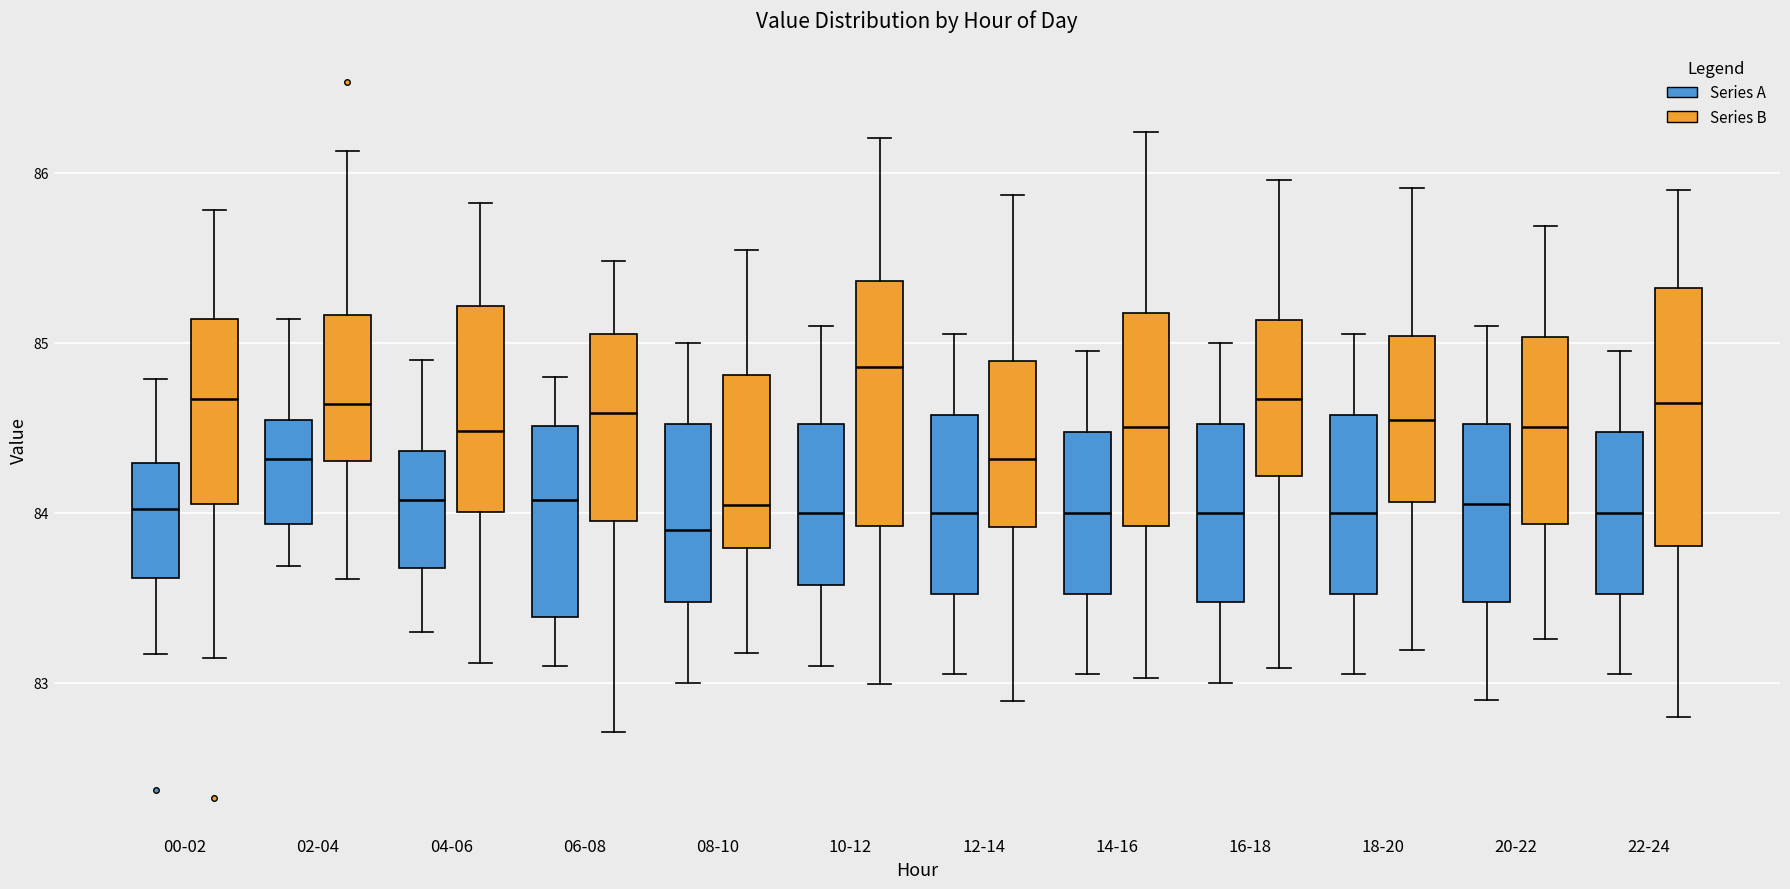

Reading left to right, transcribe this box plot: for each box, give where its median line is, the range the box spans, and where its two whiskers end, as read against the y-axis. The values are not printed on the chart, so give them approximately, as read against the axis.

00-02 (Series A): median 84.0, box 83.6 to 84.3, whiskers 83.2 to 84.8
00-02 (Series B): median 84.7, box 84.1 to 85.1, whiskers 83.1 to 85.8
02-04 (Series A): median 84.3, box 83.9 to 84.5, whiskers 83.7 to 85.1
02-04 (Series B): median 84.6, box 84.3 to 85.2, whiskers 83.6 to 86.1
04-06 (Series A): median 84.1, box 83.7 to 84.4, whiskers 83.3 to 84.9
04-06 (Series B): median 84.5, box 84.0 to 85.2, whiskers 83.1 to 85.8
06-08 (Series A): median 84.1, box 83.4 to 84.5, whiskers 83.1 to 84.8
06-08 (Series B): median 84.6, box 84.0 to 85.1, whiskers 82.7 to 85.5
08-10 (Series A): median 83.9, box 83.5 to 84.5, whiskers 83.0 to 85.0
08-10 (Series B): median 84.0, box 83.8 to 84.8, whiskers 83.2 to 85.5
10-12 (Series A): median 84.0, box 83.6 to 84.5, whiskers 83.1 to 85.1
10-12 (Series B): median 84.9, box 83.9 to 85.4, whiskers 83.0 to 86.2
12-14 (Series A): median 84.0, box 83.5 to 84.6, whiskers 83.1 to 85.1
12-14 (Series B): median 84.3, box 83.9 to 84.9, whiskers 82.9 to 85.9
14-16 (Series A): median 84.0, box 83.5 to 84.5, whiskers 83.1 to 85.0
14-16 (Series B): median 84.5, box 83.9 to 85.2, whiskers 83.0 to 86.2
16-18 (Series A): median 84.0, box 83.5 to 84.5, whiskers 83.0 to 85.0
16-18 (Series B): median 84.7, box 84.2 to 85.1, whiskers 83.1 to 86.0
18-20 (Series A): median 84.0, box 83.5 to 84.6, whiskers 83.1 to 85.1
18-20 (Series B): median 84.5, box 84.1 to 85.0, whiskers 83.2 to 85.9
20-22 (Series A): median 84.1, box 83.5 to 84.5, whiskers 82.9 to 85.1
20-22 (Series B): median 84.5, box 83.9 to 85.0, whiskers 83.3 to 85.7
22-24 (Series A): median 84.0, box 83.5 to 84.5, whiskers 83.1 to 85.0
22-24 (Series B): median 84.6, box 83.8 to 85.3, whiskers 82.8 to 85.9